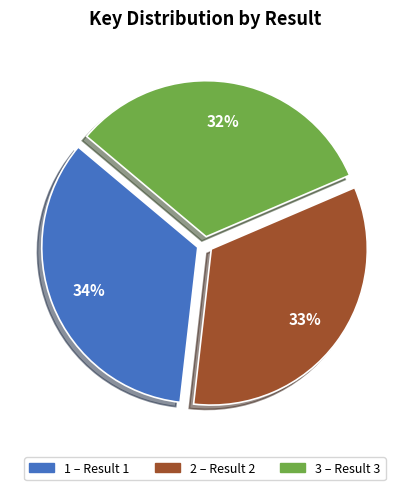

To the nearest percent, what is the combined percentage of 2 and 3?

66%